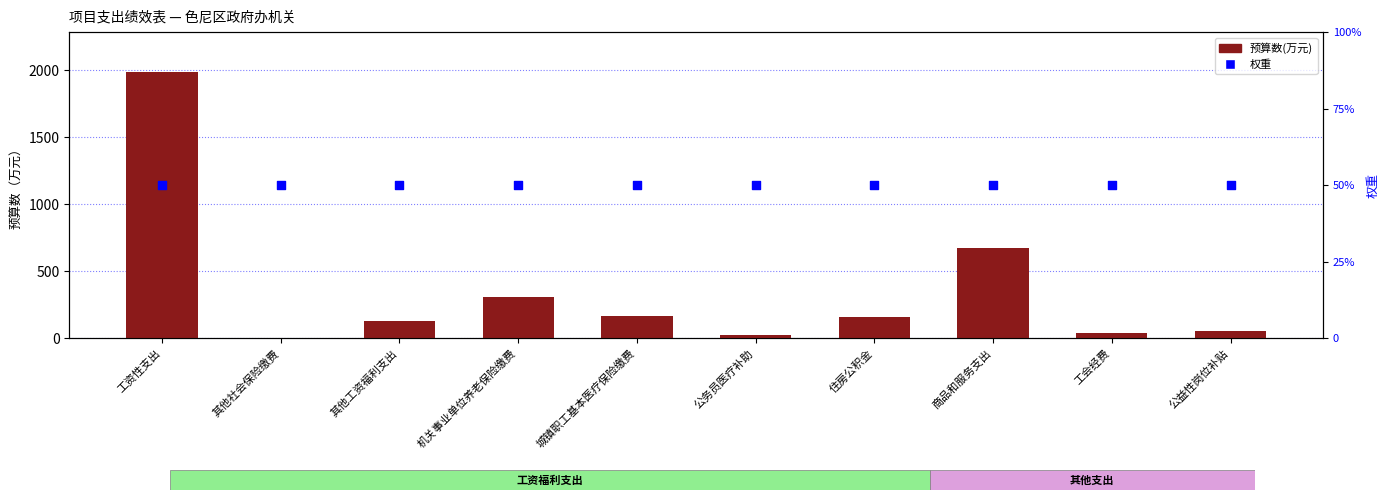

Which series contains the lowest Y value?

预算数(万元)